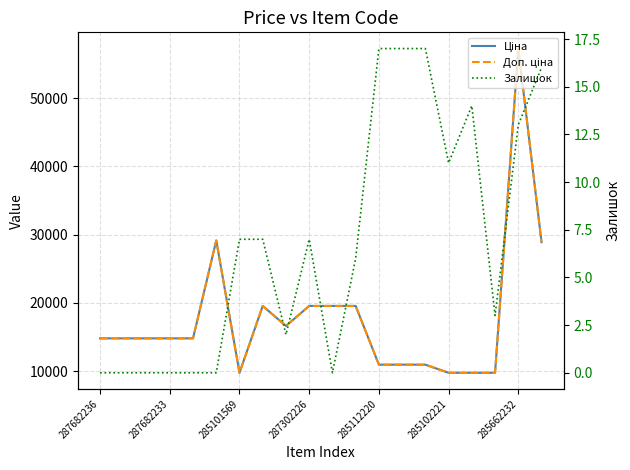

How many lines are shown in the chart?

3